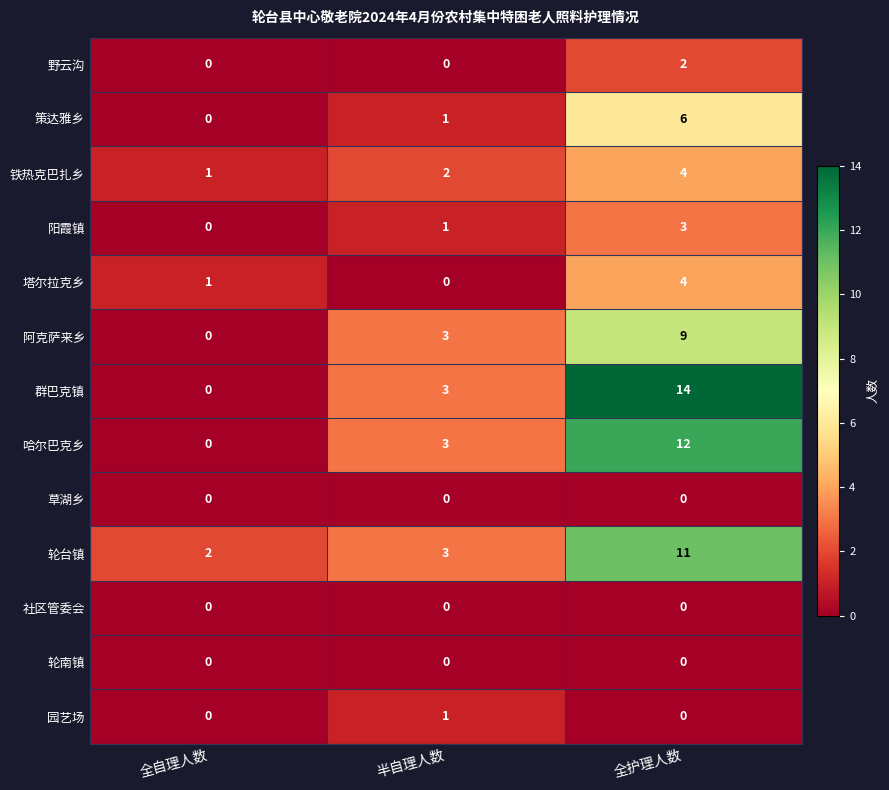

True or false: 阳霞镇 has a value of 5 at 全护理人数.

False